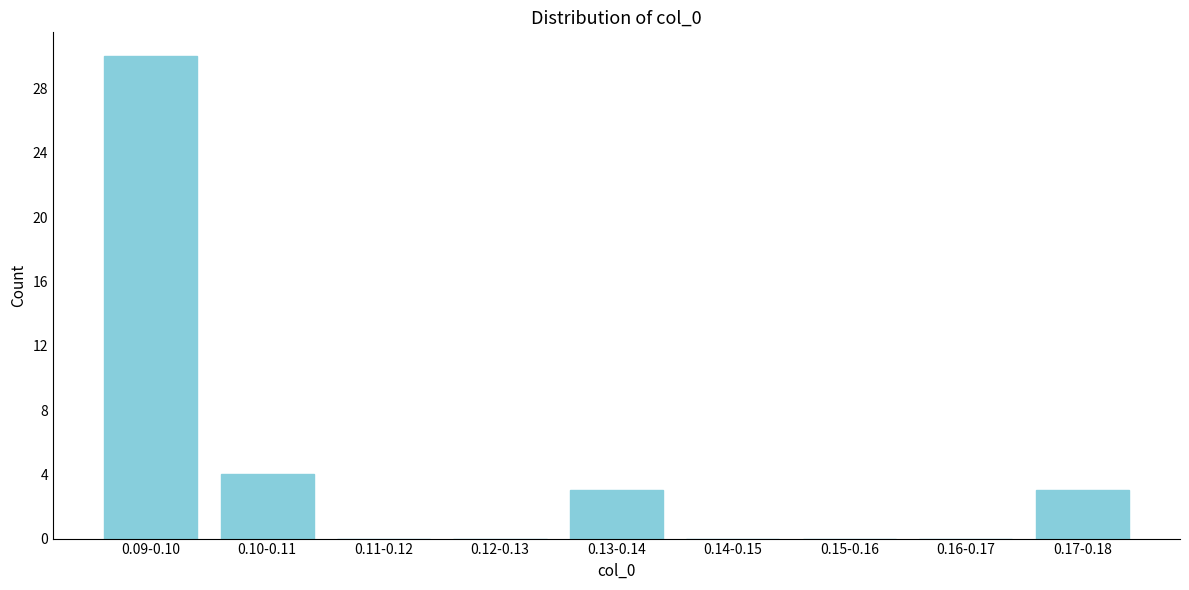

Reading right to left, transcribe all the data shown in this chart.

0.17-0.18=3	0.16-0.17=0	0.15-0.16=0	0.14-0.15=0	0.13-0.14=3	0.12-0.13=0	0.11-0.12=0	0.10-0.11=4	0.09-0.10=30